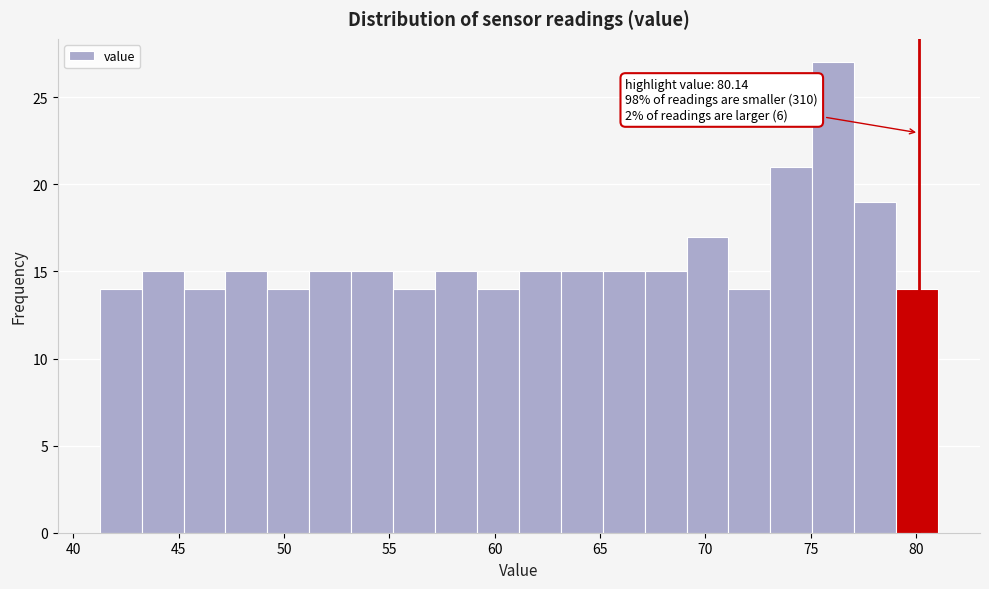

Read against the x-axis, roughly where is the centre of the tallest bar?

76.0